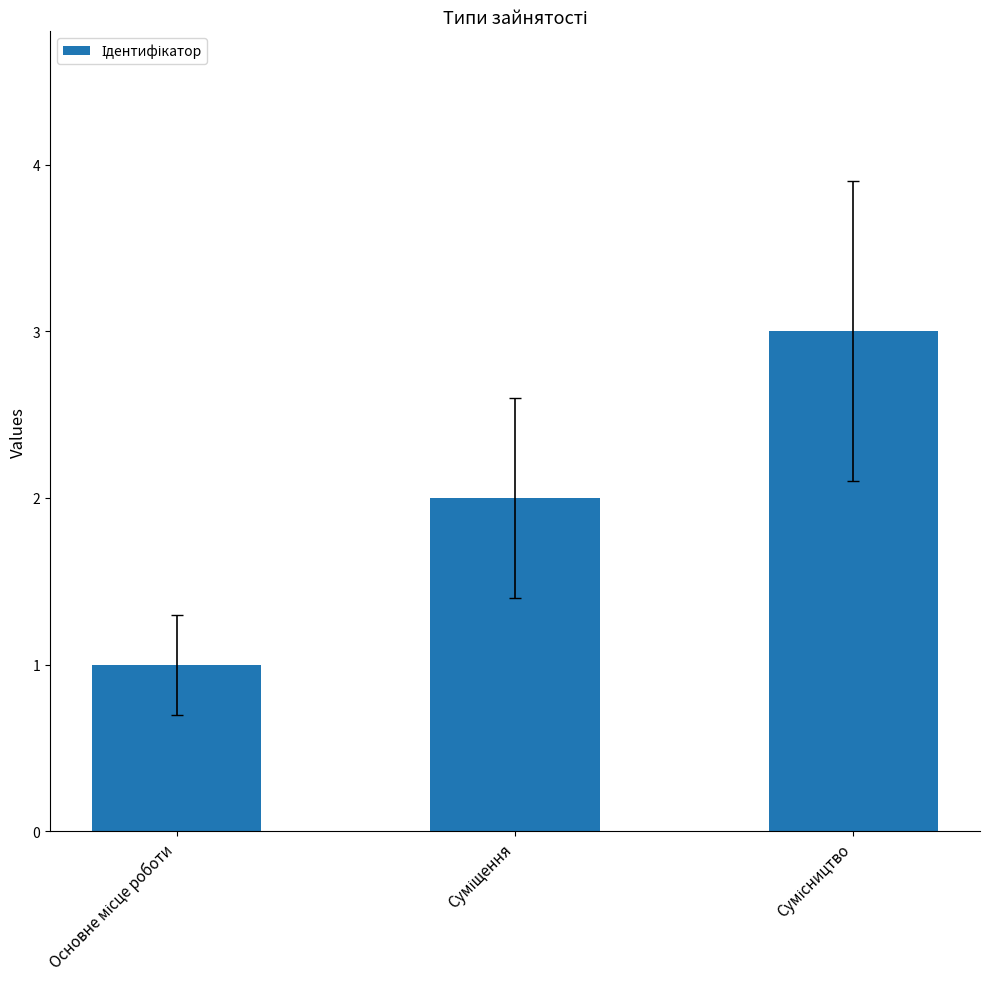

What is the greatest value displayed?

3